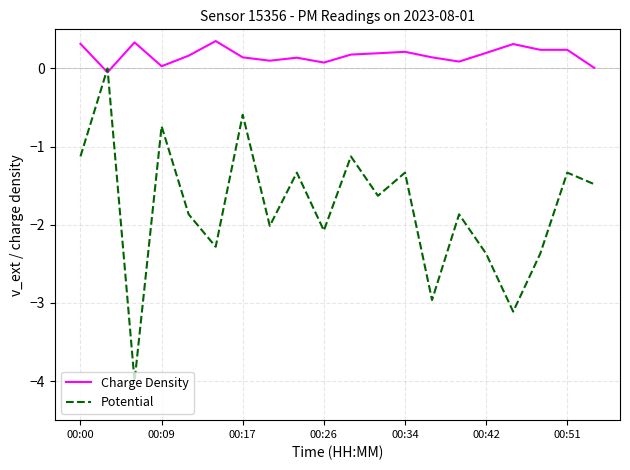

Rank the series by their average value, from lowest to highest.

Potential, Charge Density